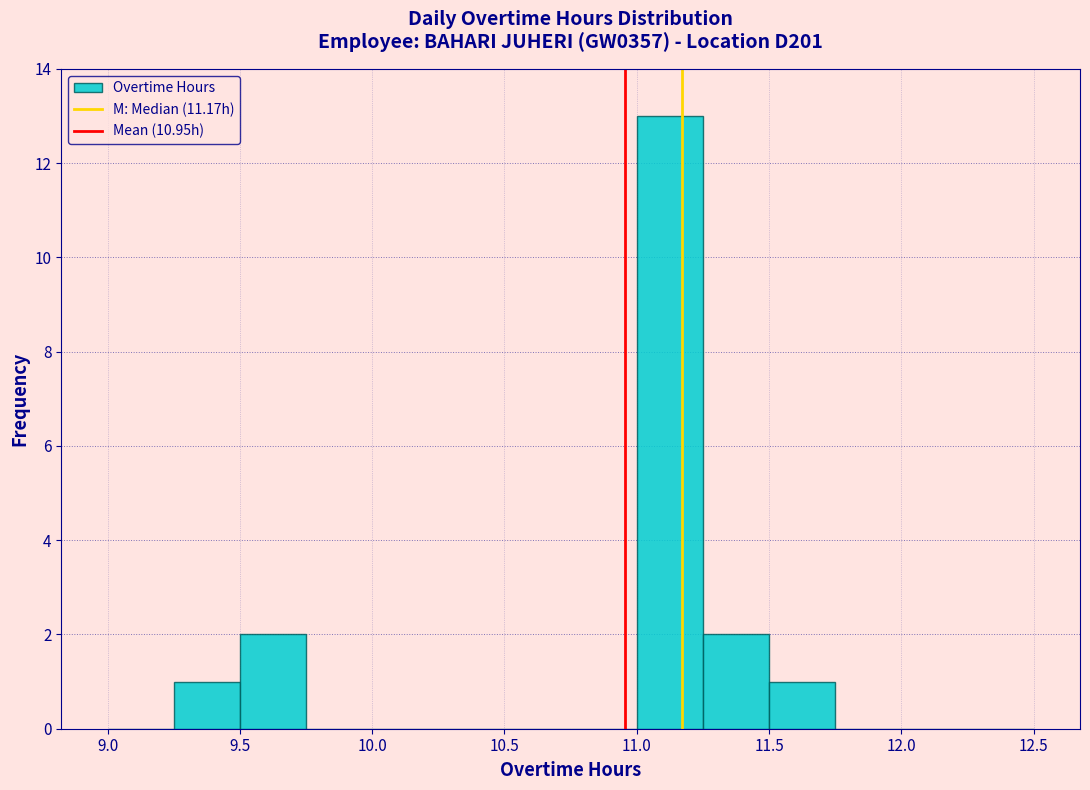

Reading left to right, transcribe this chart: for each bar, give the range it covers on the x-axis and its height. The values are not printed on the chart, so give them approximately, as read against the axis.

9.00 to 9.25: 0
9.25 to 9.50: 1
9.50 to 9.75: 2
9.75 to 10.00: 0
10.00 to 10.25: 0
10.25 to 10.50: 0
10.50 to 10.75: 0
10.75 to 11.00: 0
11.00 to 11.25: 13
11.25 to 11.50: 2
11.50 to 11.75: 1
11.75 to 12.00: 0
12.00 to 12.25: 0
12.25 to 12.50: 0